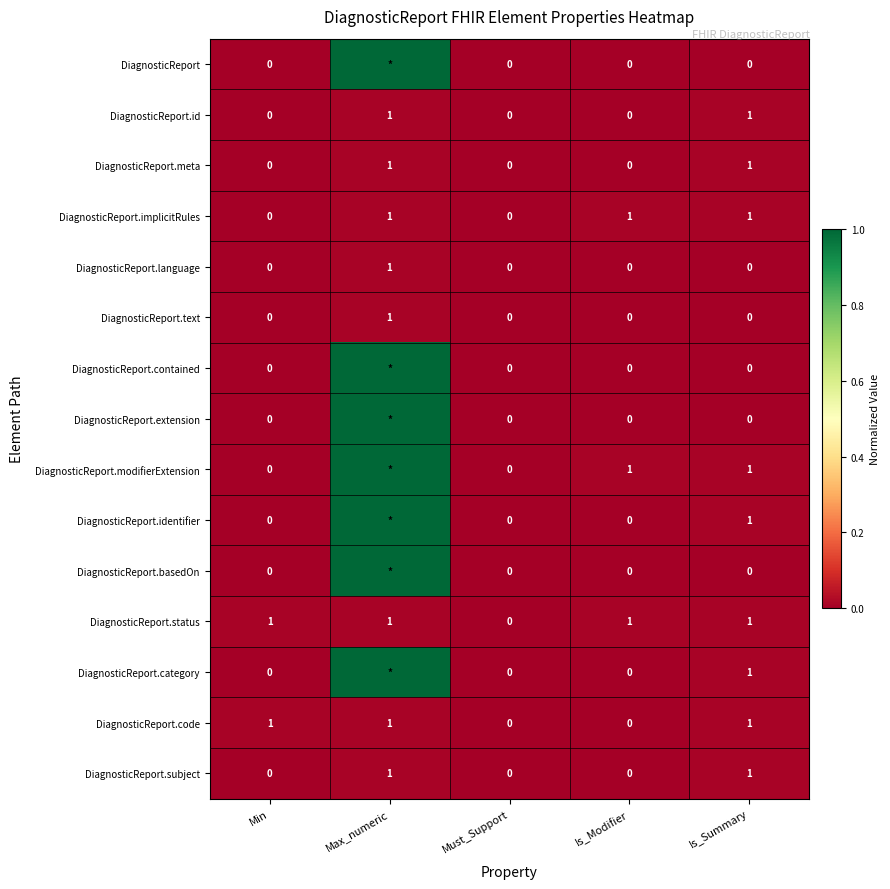

What is the average value of the DiagnosticReport.implicitRules series?

0.6